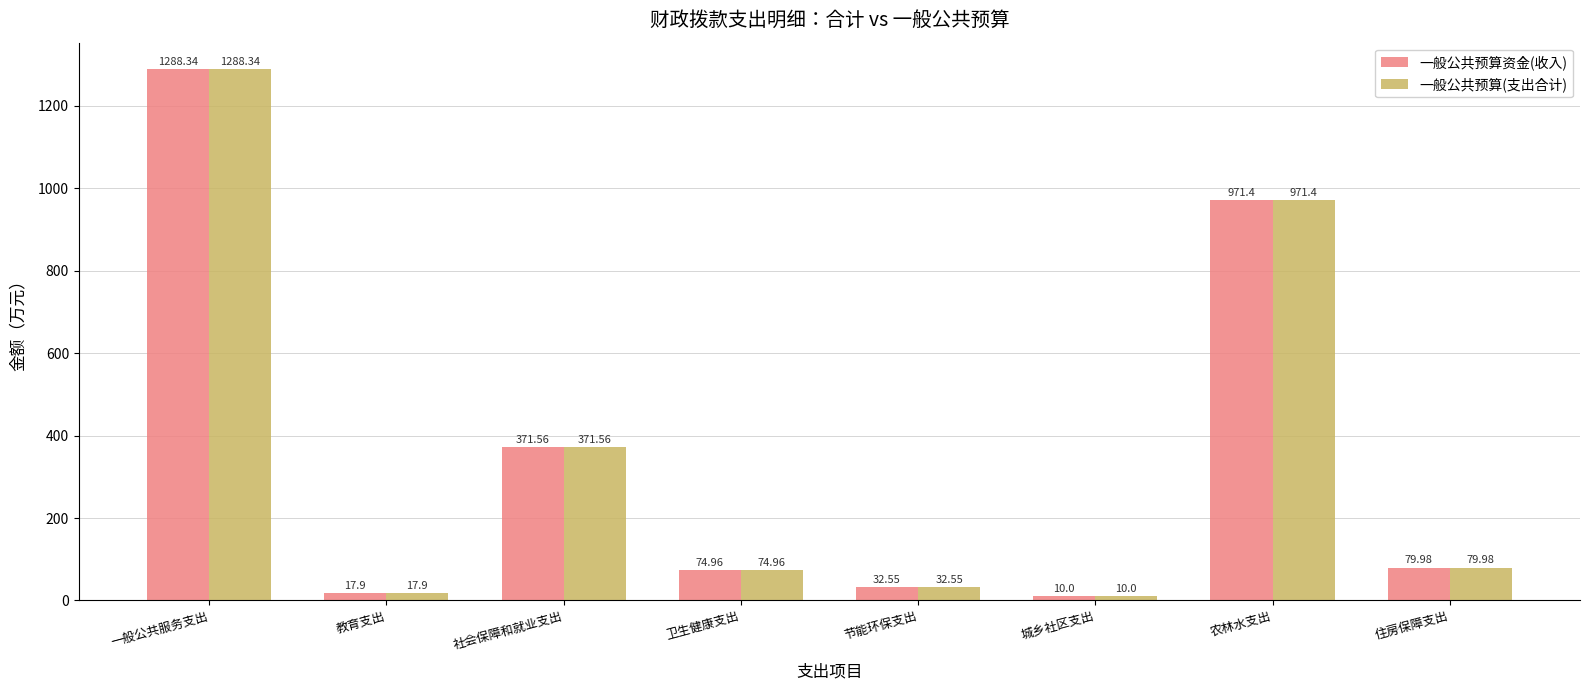

How many values in the 一般公共预算资金(收入) series exceed 79?

4